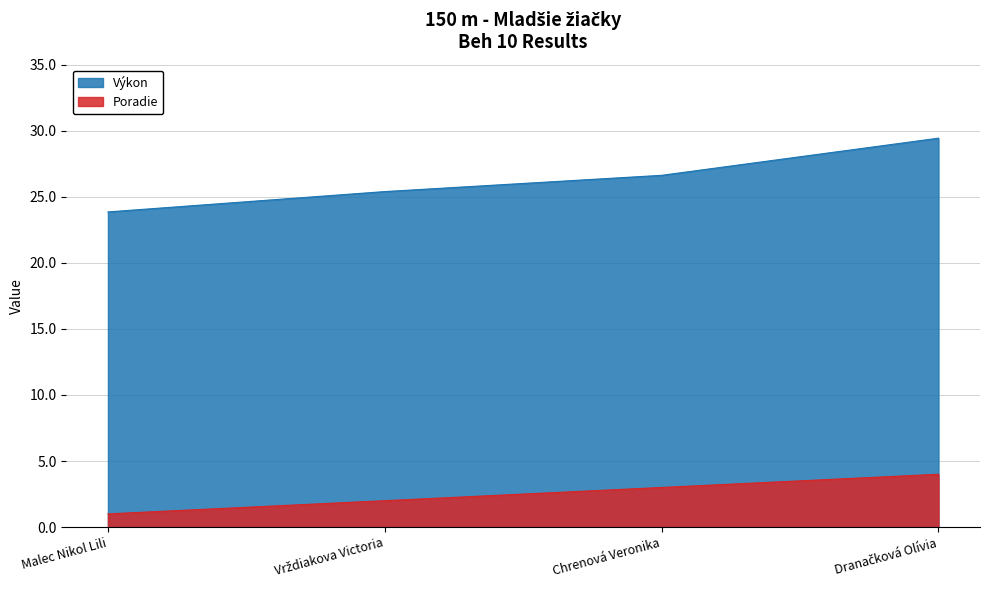

At how many categories does at least one series exceed 12?

4